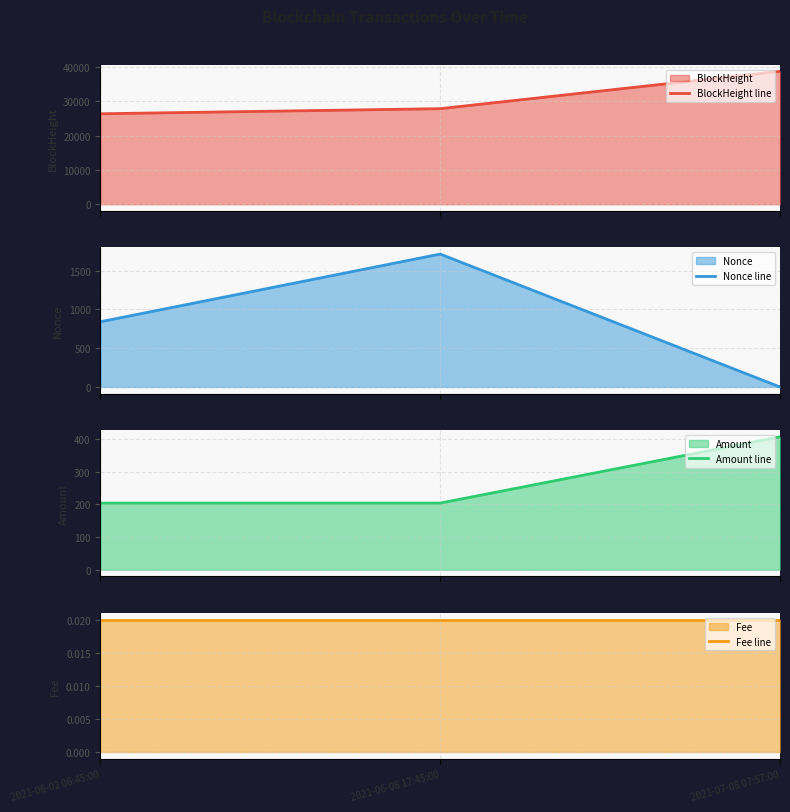

List the series in order of their peak value, lowest first.

Fee line, Amount line, Nonce line, BlockHeight line